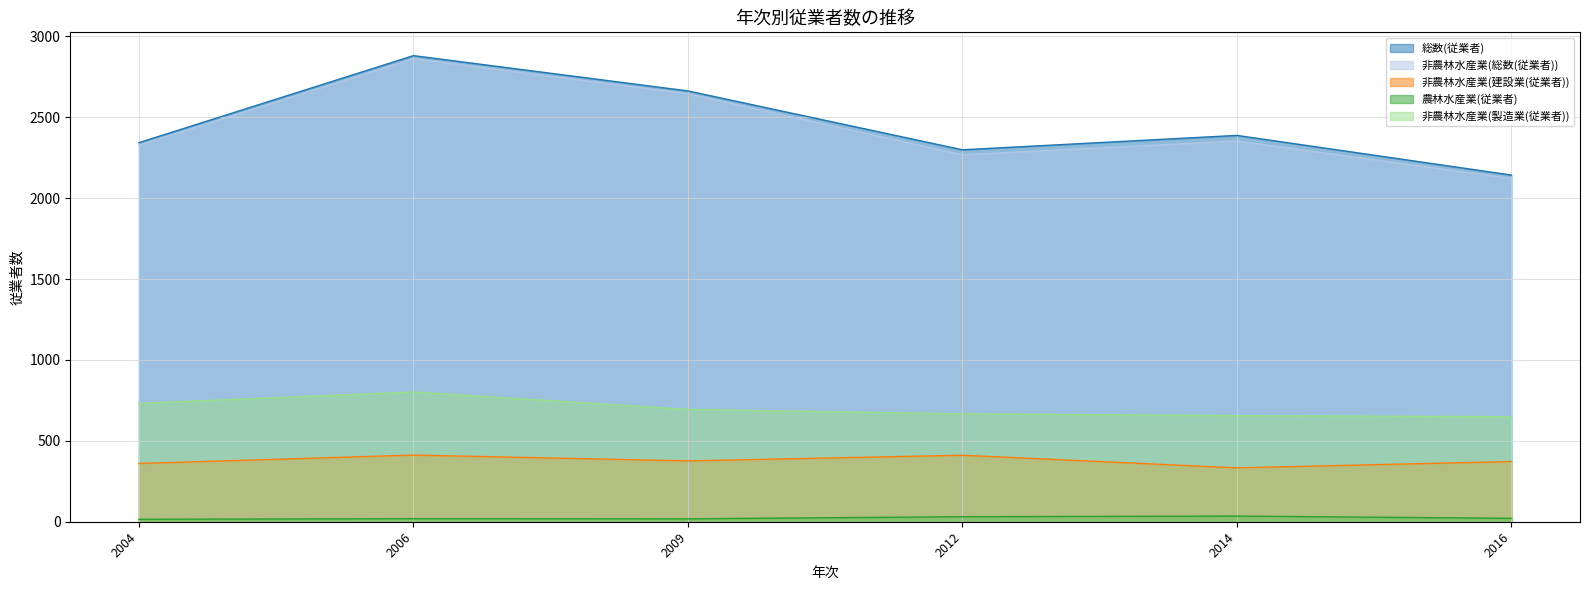

What is the value of the 非農林水産業(製造業(従業者)) point at the 4th from the left?

667